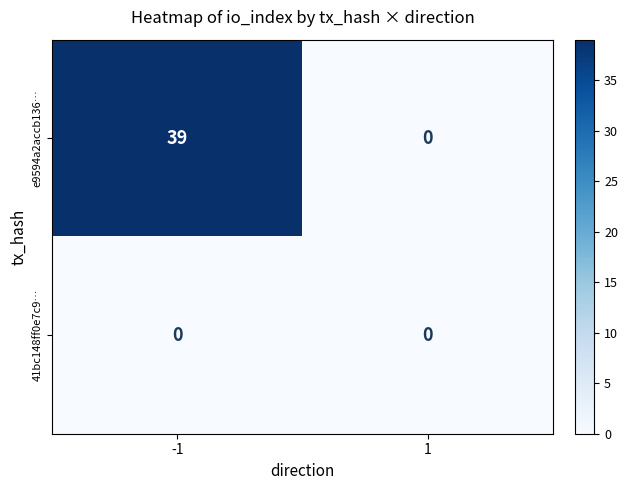

At which category is the sum across all series the highest?

-1